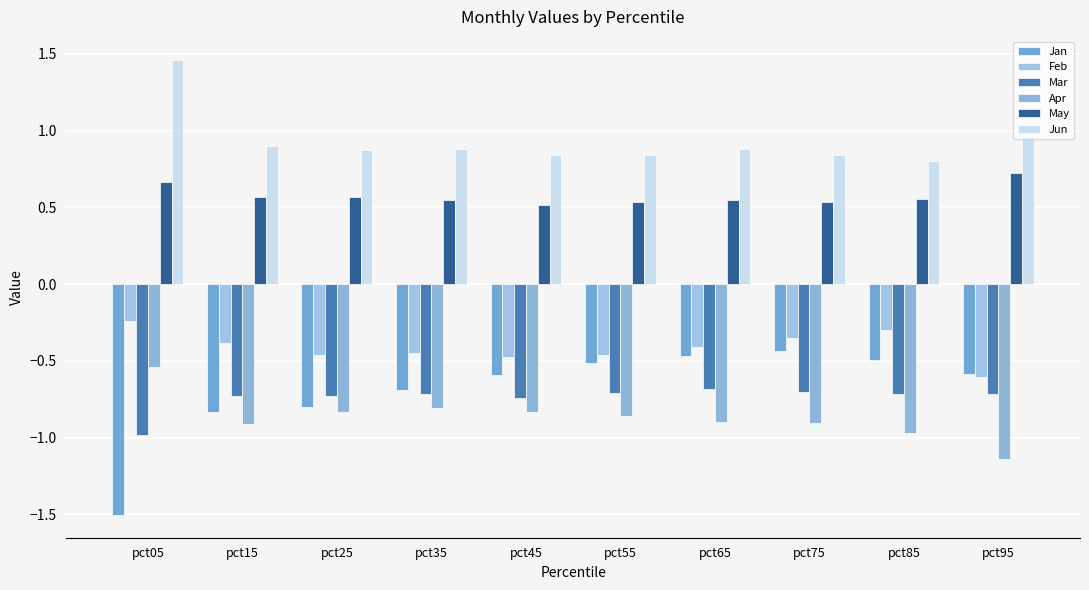

Does the chart contain stacked bars?

No